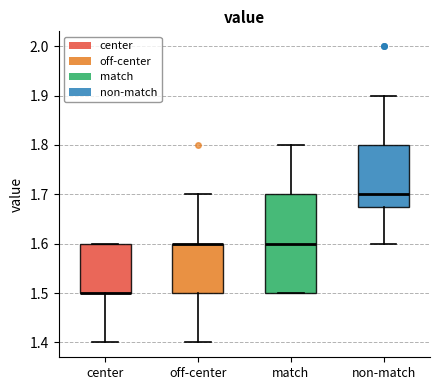

Reading left to right, read every box against the y-axis: the position of its median line, the range the box covers, and the ends of its whiskers. The values are not printed on the chart, so give them approximately, as read against the axis.

center: median 1.50 (drawn on the box's lower edge), box 1.50 to 1.60, whiskers 1.40 to 1.60
off-center: median 1.60 (drawn on the box's upper edge), box 1.50 to 1.60, whiskers 1.40 to 1.70
match: median 1.60, box 1.50 to 1.70, whiskers 1.50 to 1.80
non-match: median 1.70, box 1.68 to 1.80, whiskers 1.60 to 1.90